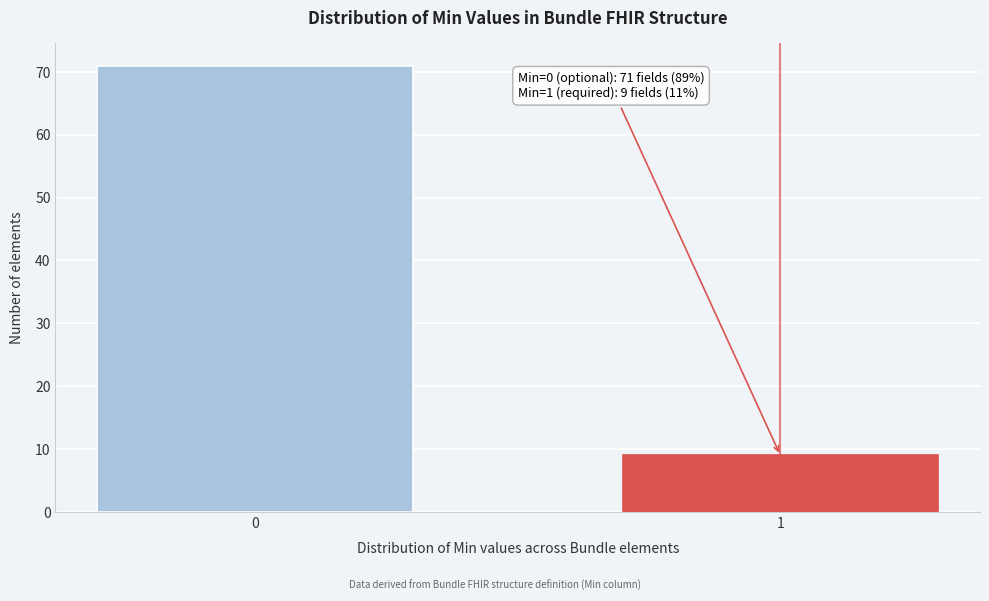

Reading left to right, extract all data points from this chart.

0=71	1=9